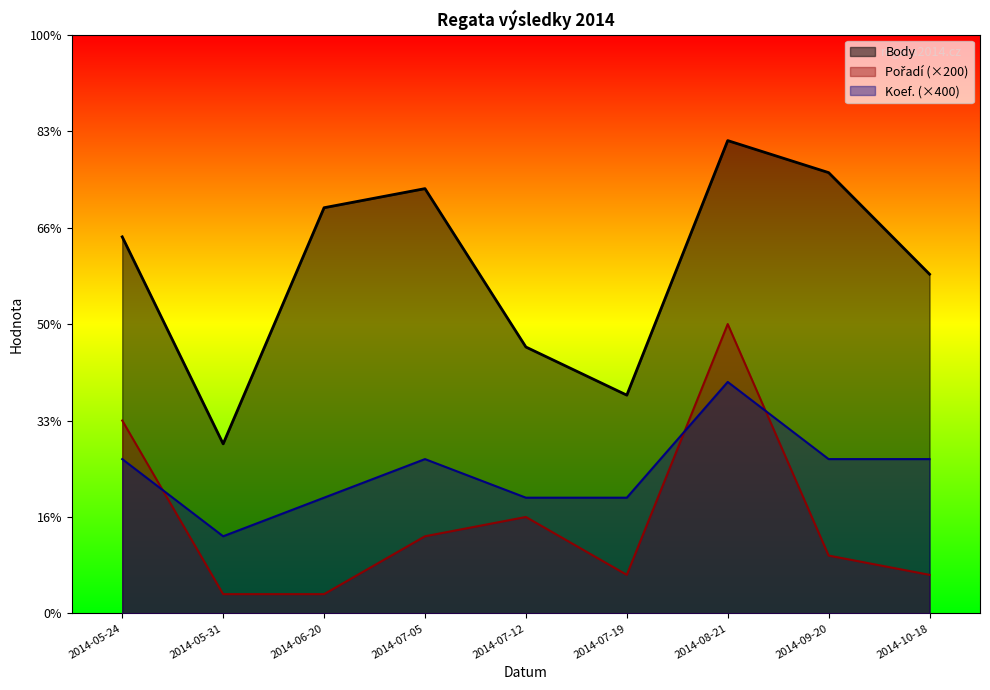

True or false: Koef. and Body cross at least once.

False